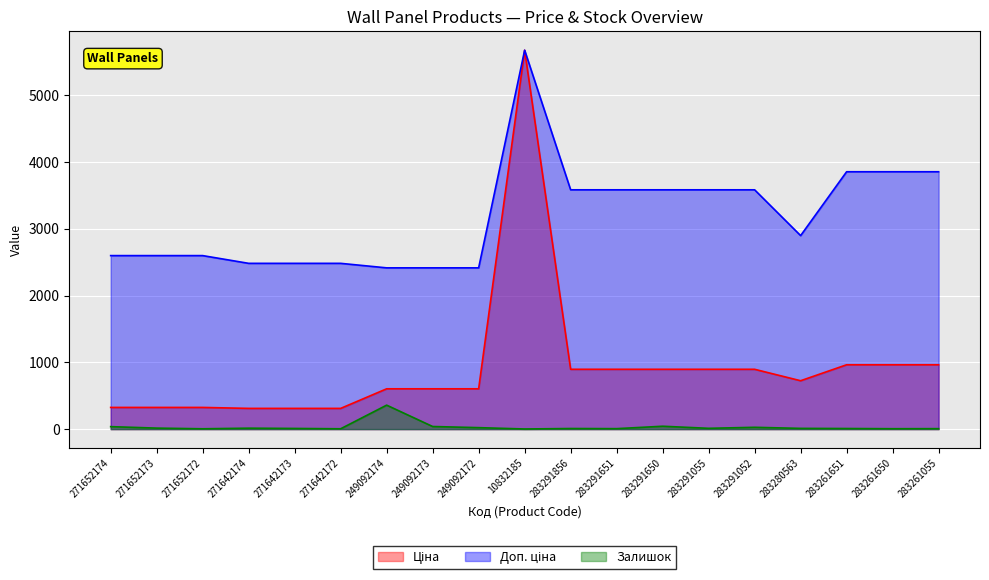

What is the total value across all series at 283280563?

3633.2